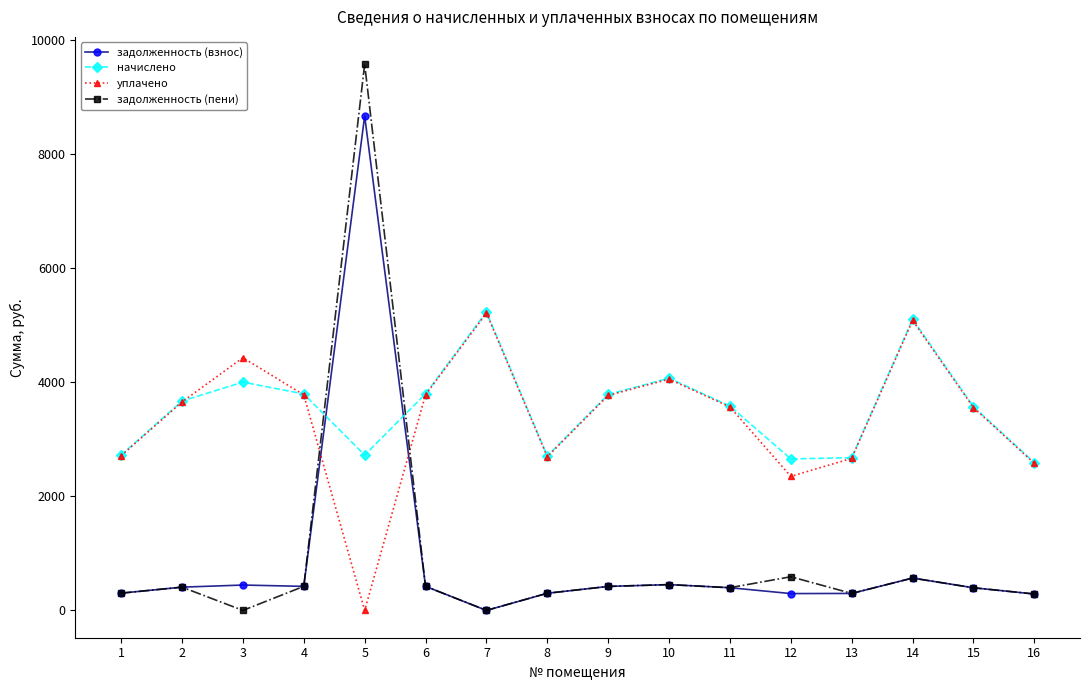

How many values in the задолженность (взнос) series exceed 407?

8